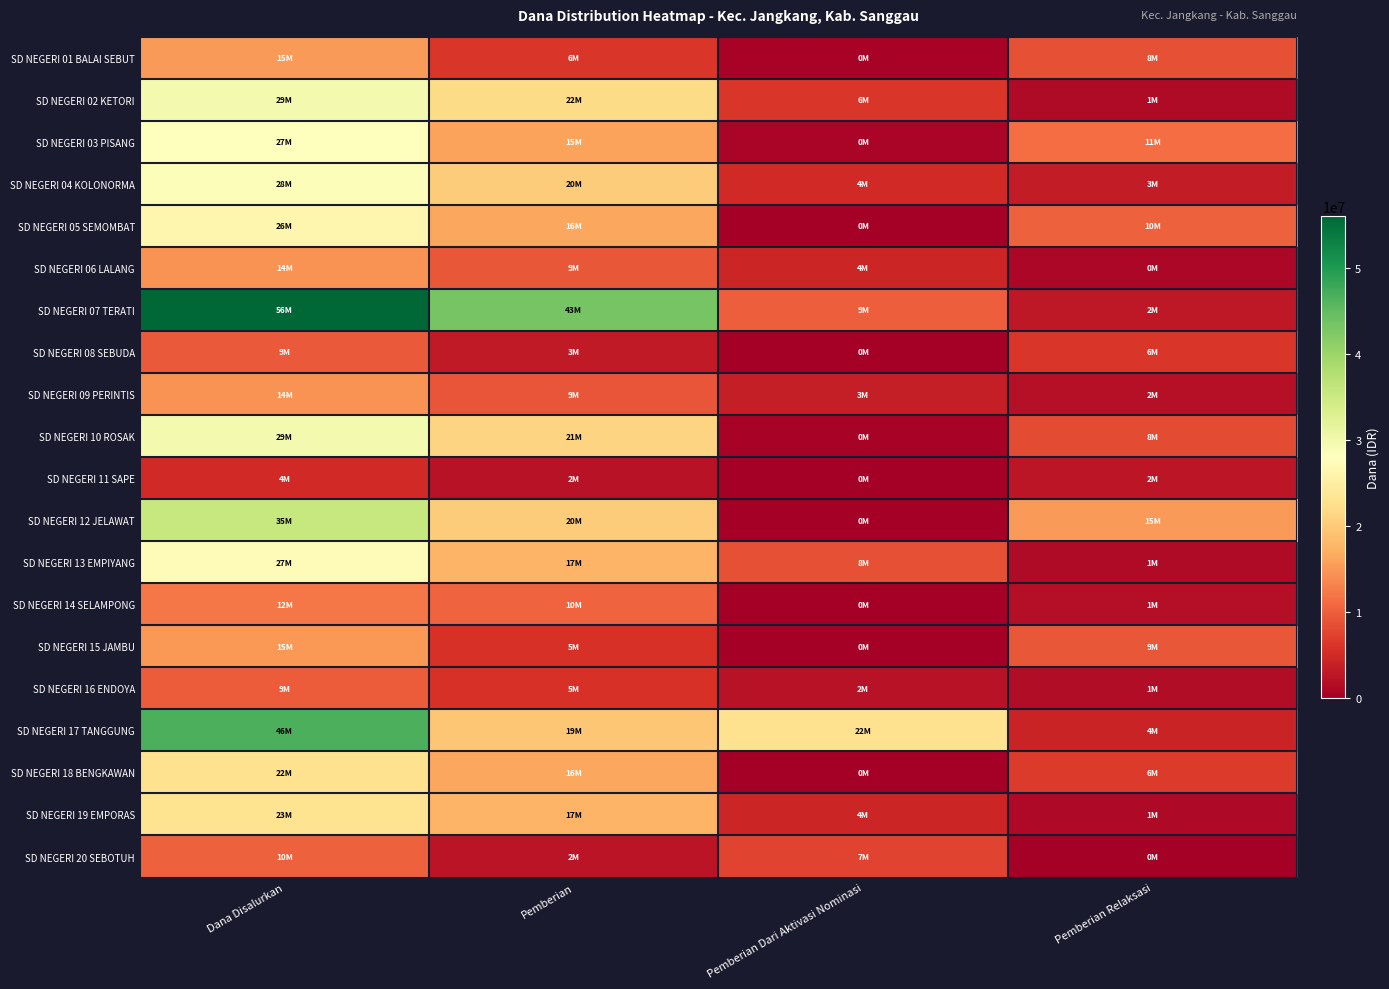

At how many categories does at least one series exceed 3013094?

4